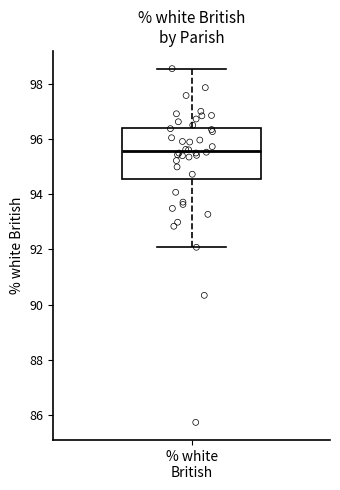

Transcribe this box plot: give where the median line is, the range the box spans, and where the two whiskers end, as read against the y-axis. The values are not printed on the chart, so give them approximately, as read against the axis.

median 95.6, box 94.6 to 96.4, whiskers 92.0 to 98.6